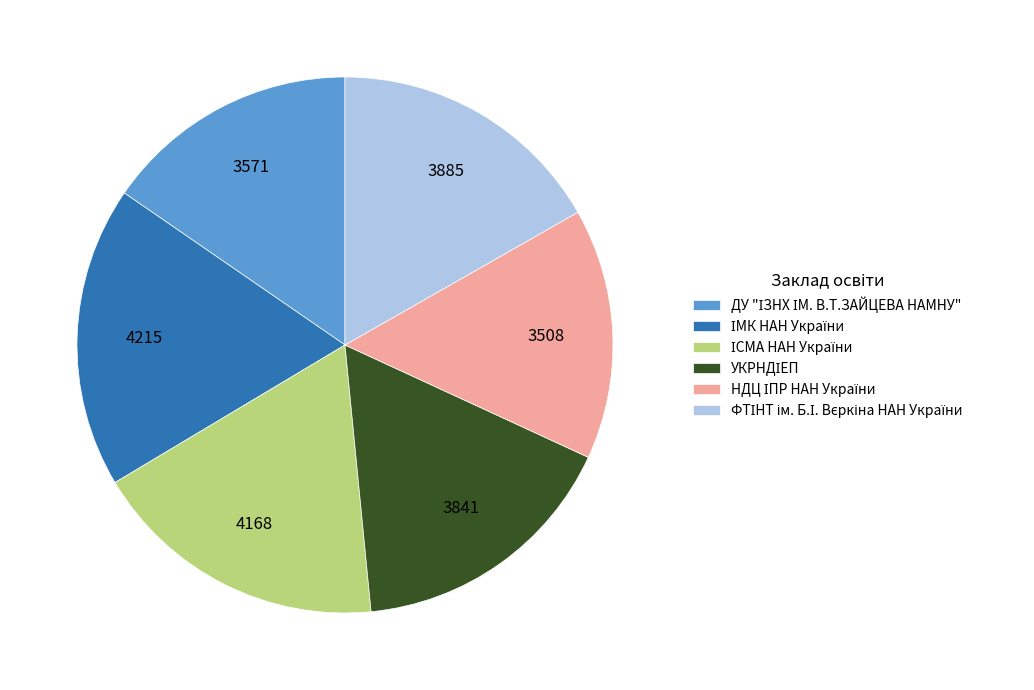

Does any single category account for the majority?

No